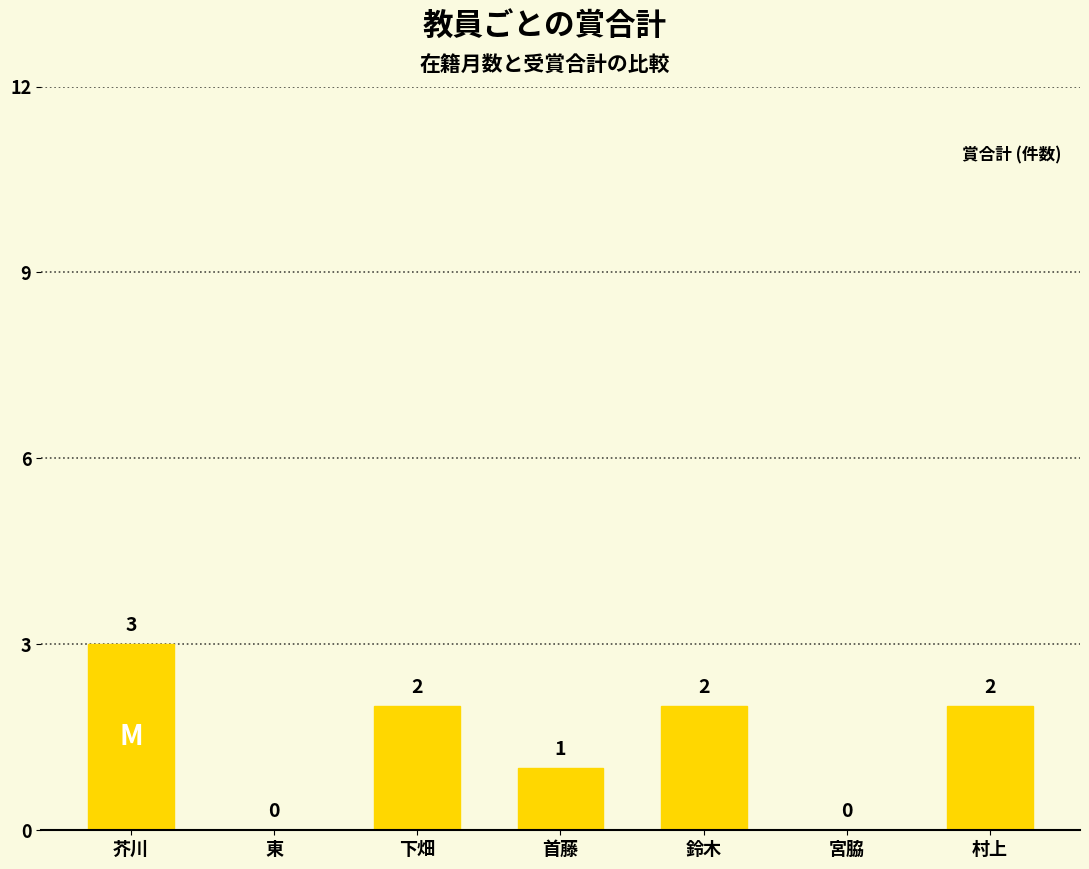

Count the values in the range 0 to 2.

6